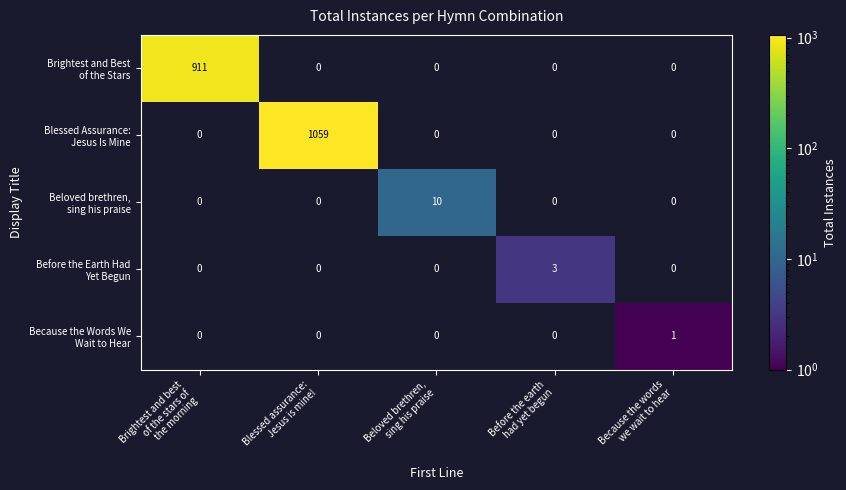

How many distinct data groups are displayed?

5